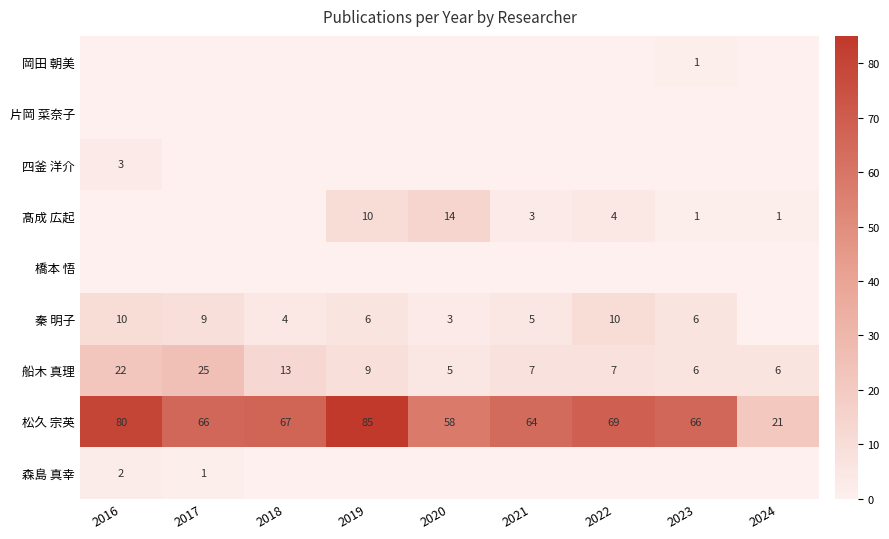

The value of 森島 真幸 at 2017 is 2. True or false?

False